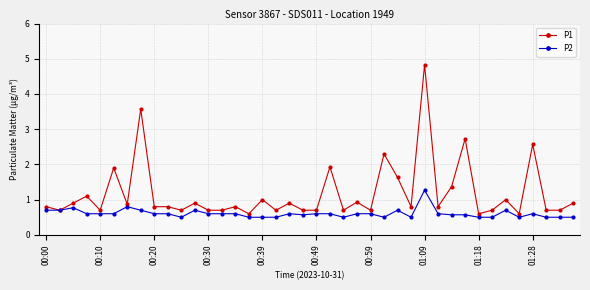

What is the value of the P1 point at the 31st from the left?

1.4